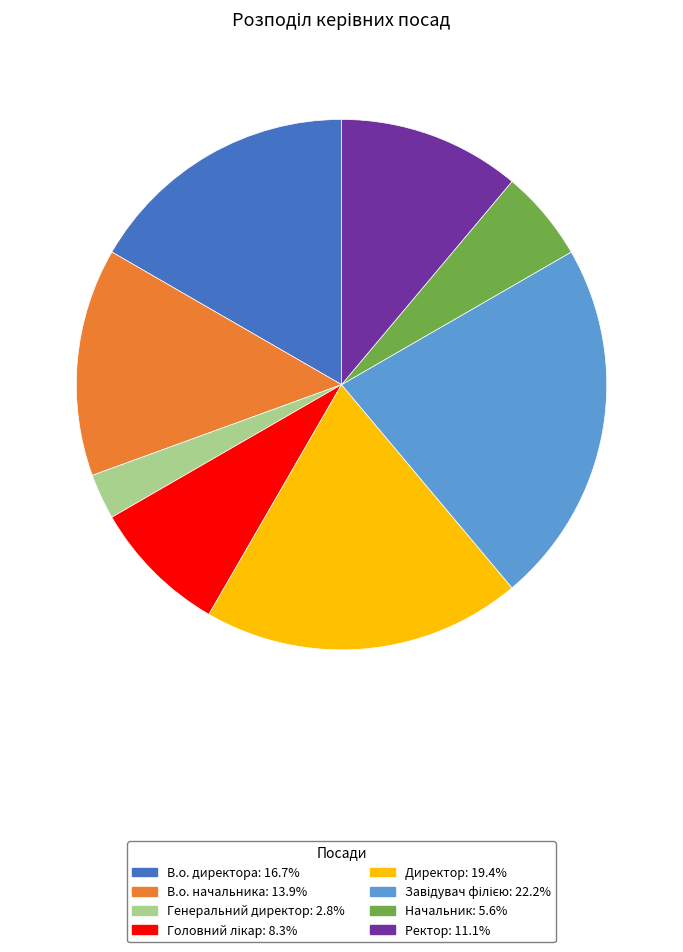

Which has a higher value, Генеральний директор or В.о. директора?

В.о. директора